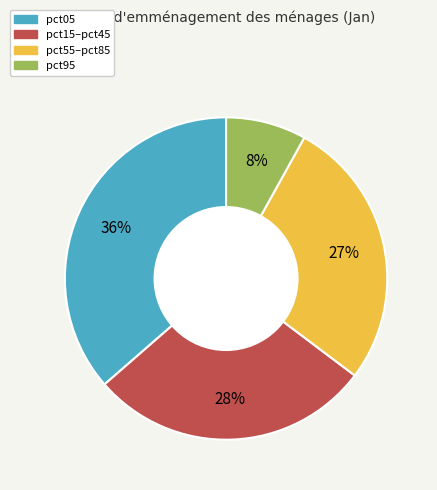

To the nearest percent, what is the average slice percentage?

25%